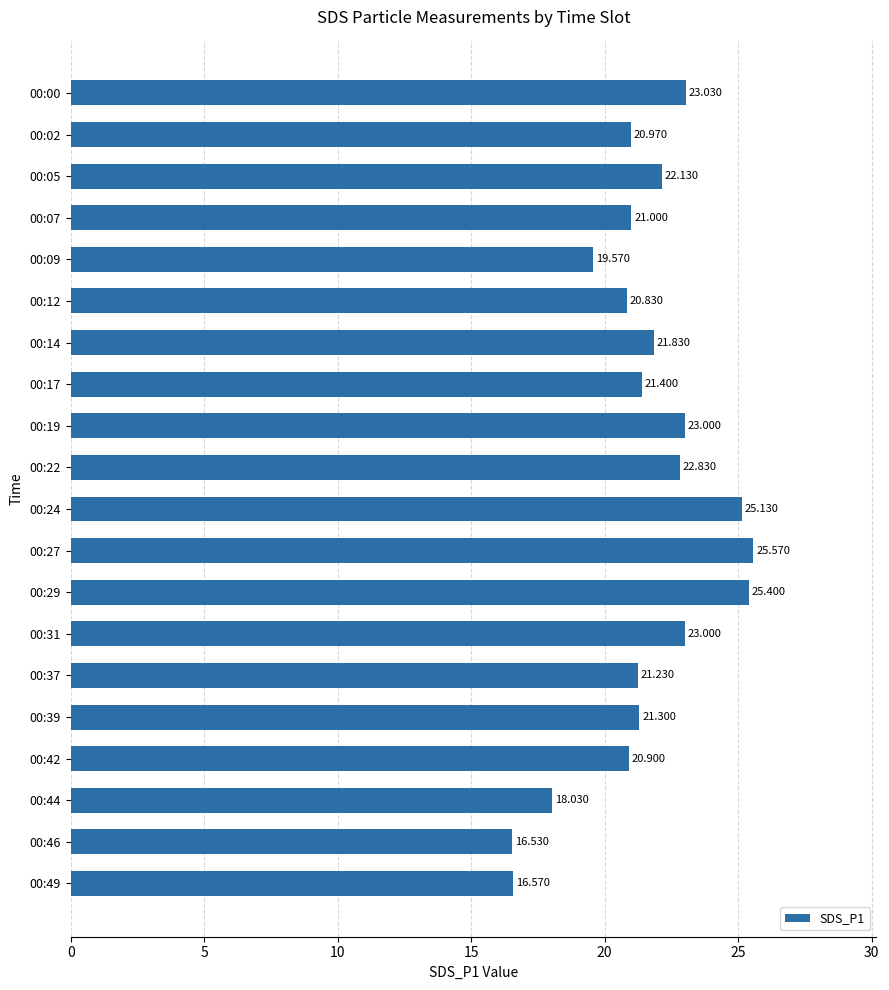

How many values are below 21?

7